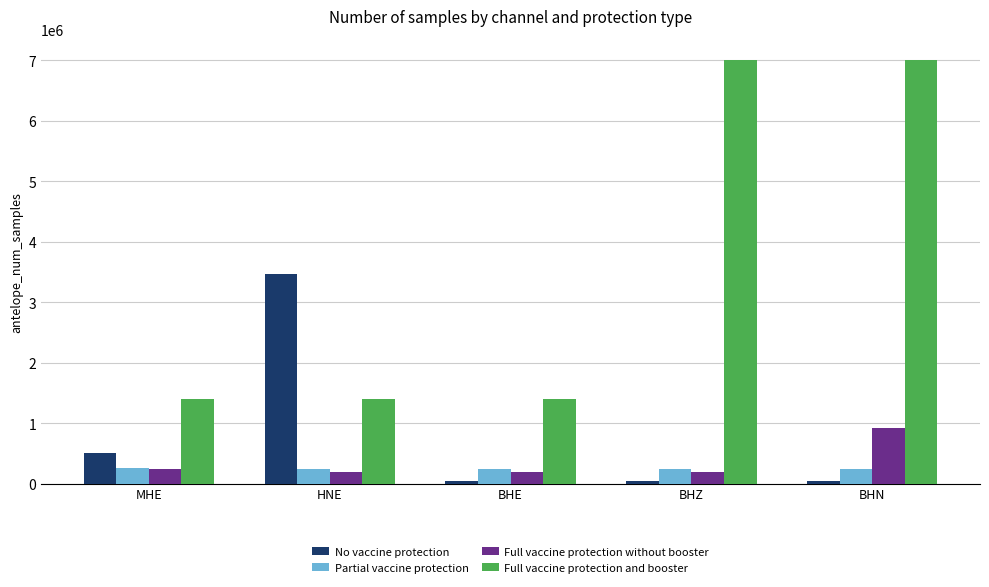

What is the sum of all Partial vaccine protection values?

1247502